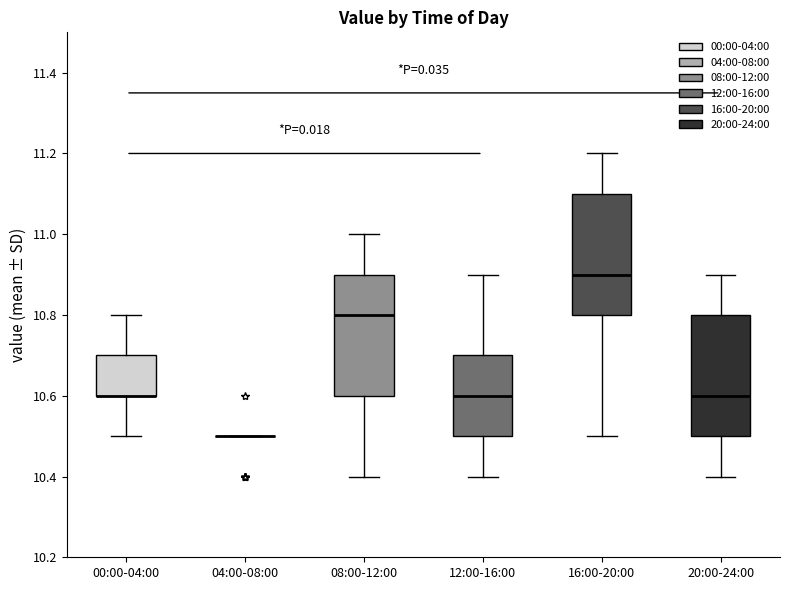

Reading left to right, read every box against the y-axis: the position of its median line, the range the box covers, and the ends of its whiskers. The values are not printed on the chart, so give them approximately, as read against the axis.

00:00-04:00: median 10.6 (drawn on the box's lower edge), box 10.6 to 10.7, whiskers 10.5 to 10.8
04:00-08:00: box collapsed to a line at 10.5, whiskers 10.5 to 10.5
08:00-12:00: median 10.8, box 10.6 to 10.9, whiskers 10.4 to 11.0
12:00-16:00: median 10.6, box 10.5 to 10.7, whiskers 10.4 to 10.9
16:00-20:00: median 10.9, box 10.8 to 11.1, whiskers 10.5 to 11.2
20:00-24:00: median 10.6, box 10.5 to 10.8, whiskers 10.4 to 10.9